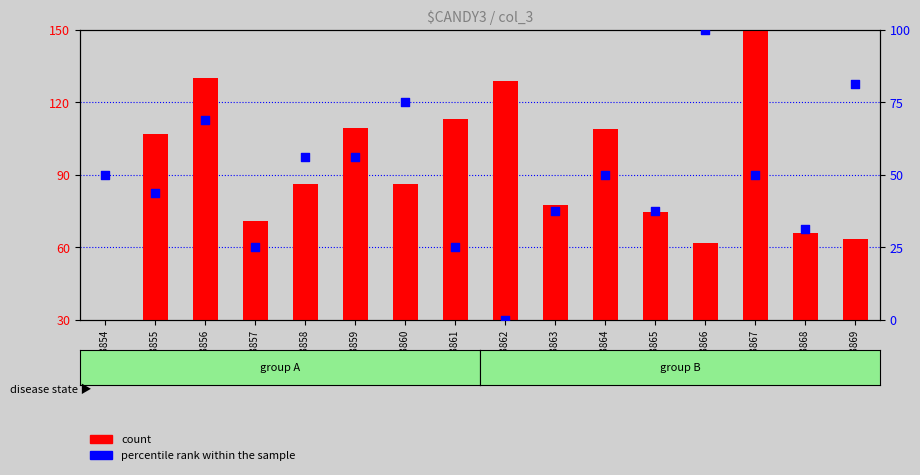

Is the value of percentile rank within the sample at 53856 greater than the value of count at 53867?

No